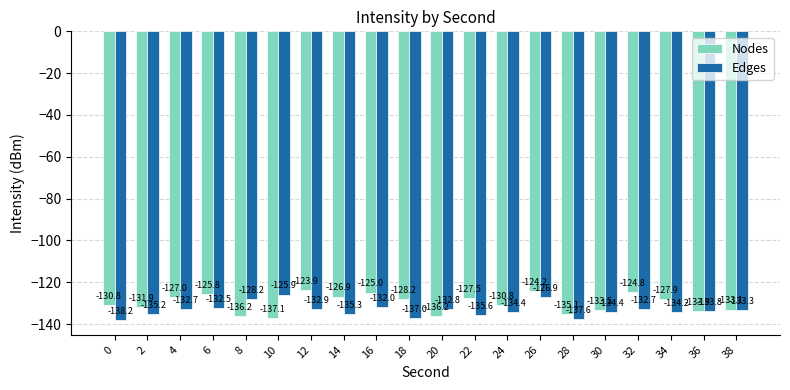

What value does the Nodes series have at 10?

-137.1